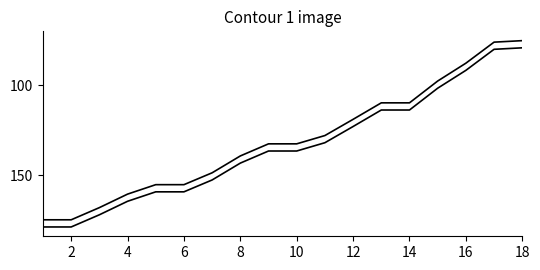

How many lines are shown in the chart?

2